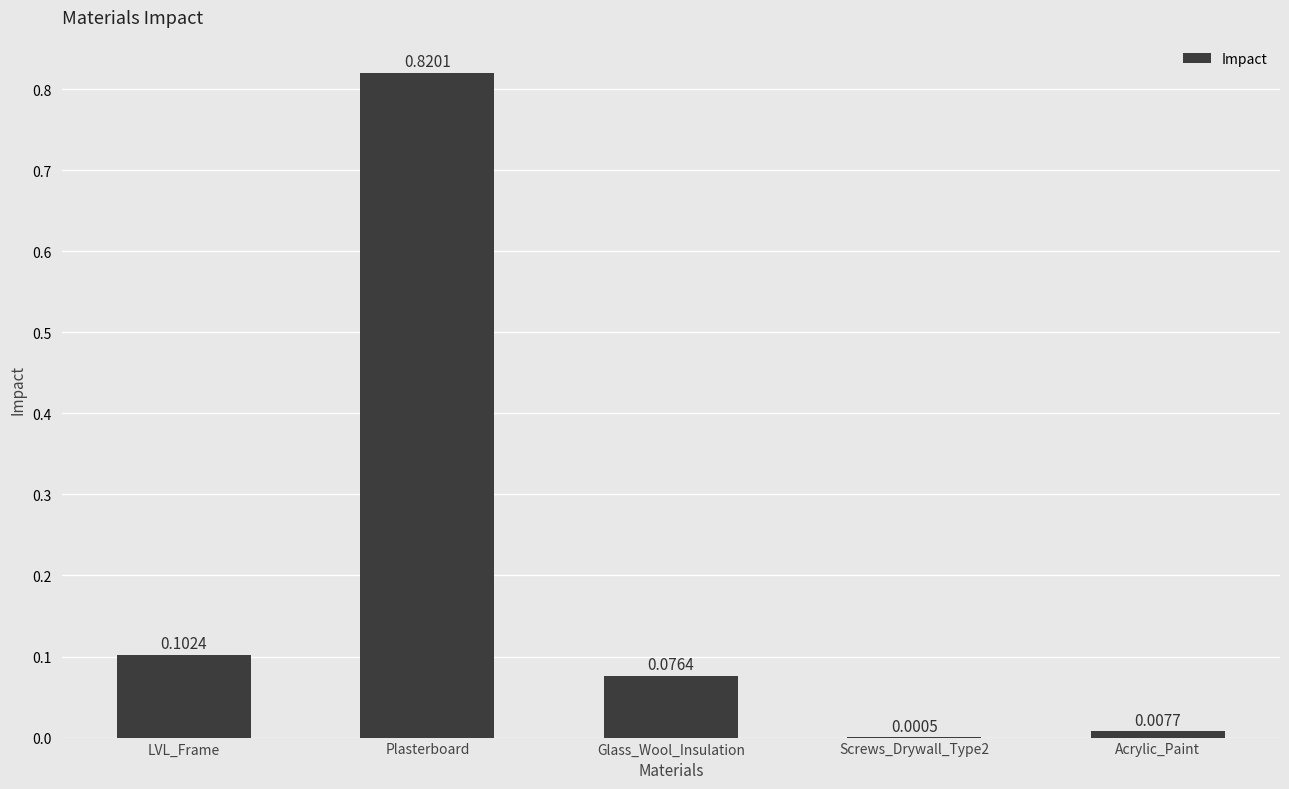

What is the sum of all values?

1.0